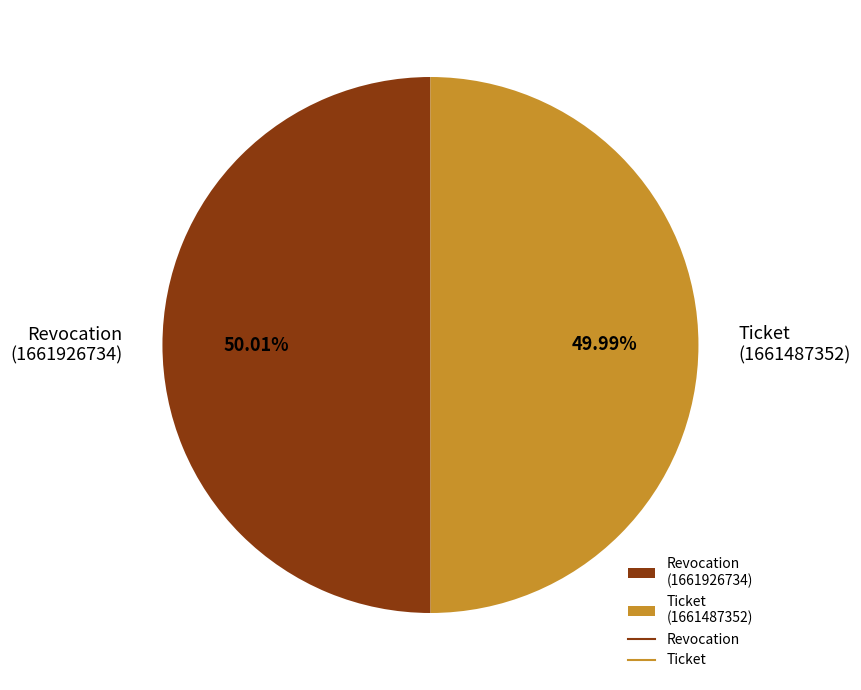

Does any single category account for the majority?

Yes